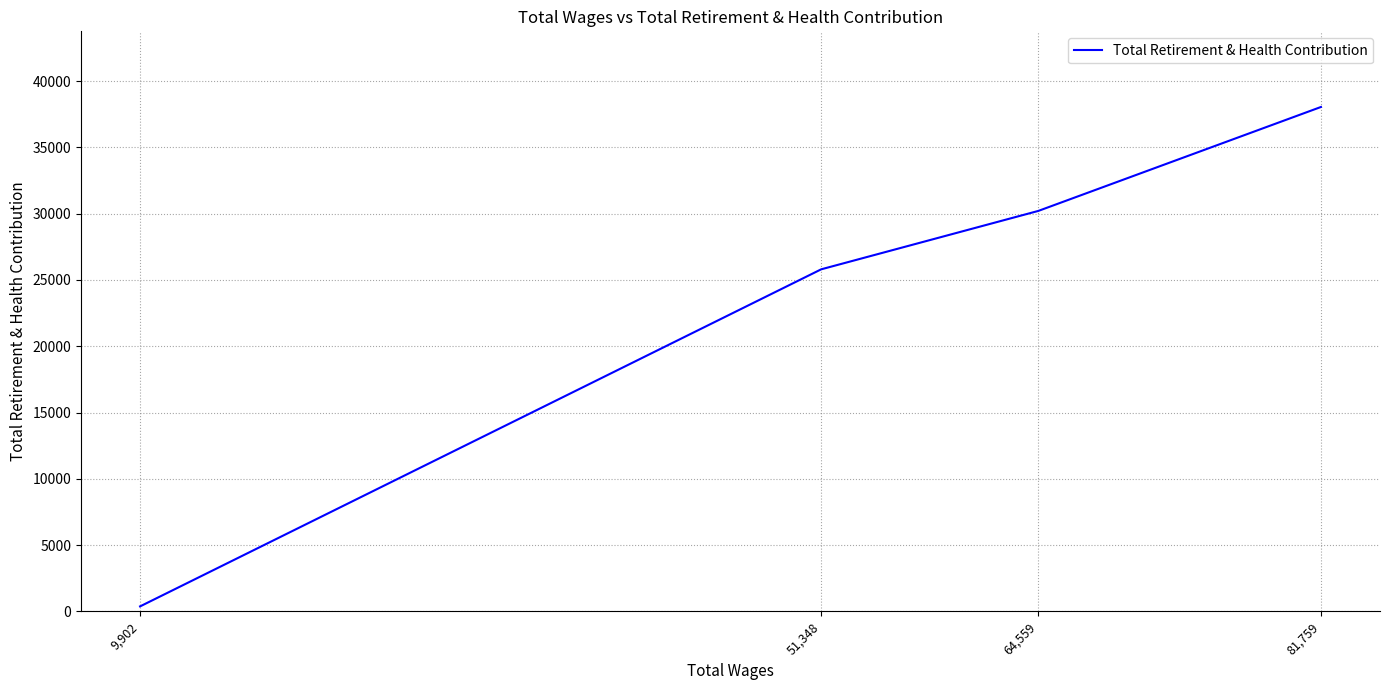

What is the maximum value shown in the chart?

38053